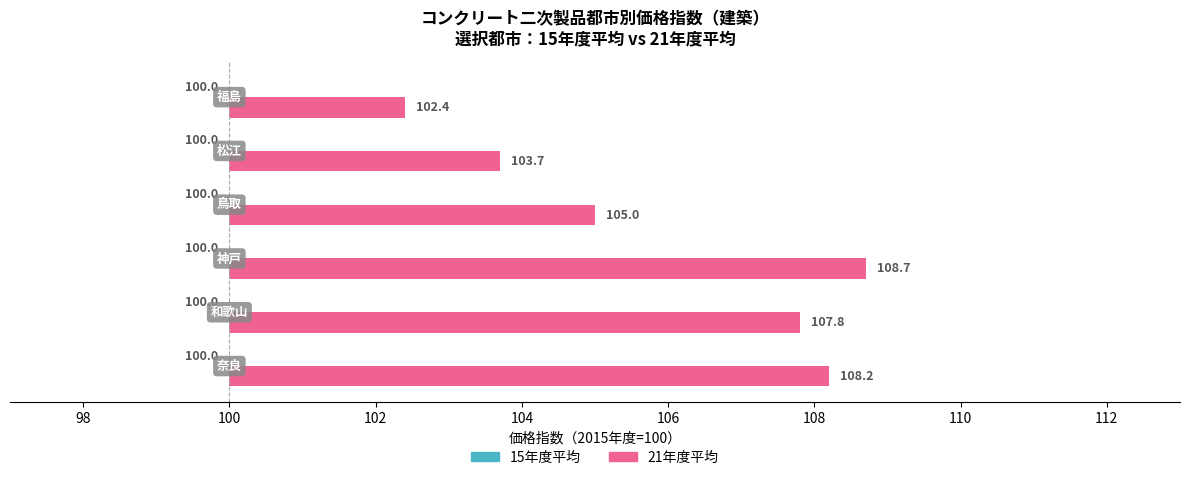

List the series in order of their overall mean, highest first.

21年度平均, 15年度平均（基準値=100）